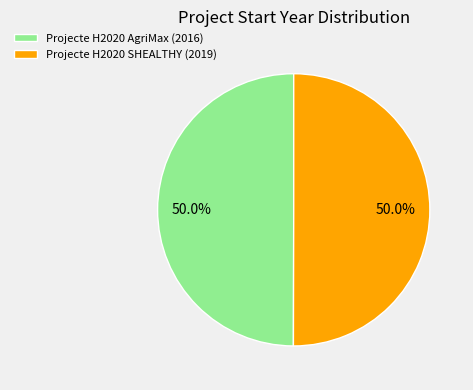

Is it true that Projecte H2020 SHEALTHY (2019) is 50% of the pie?

True